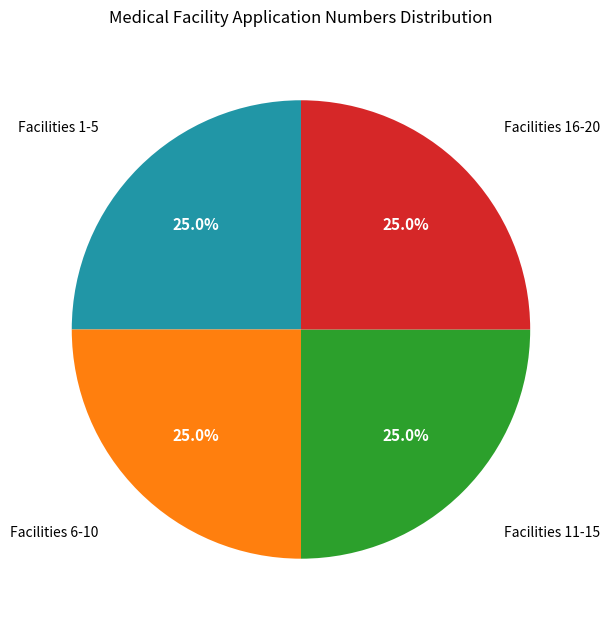

Is there any slice that represents more than half of the pie?

No